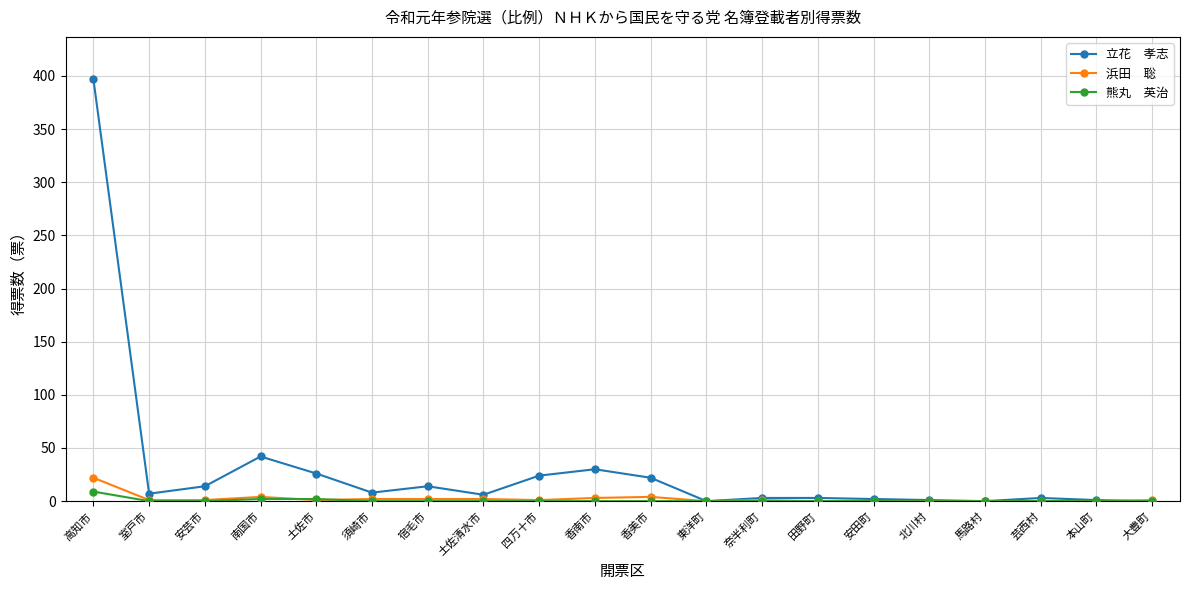

At which category is the sum across all series the highest?

高知市